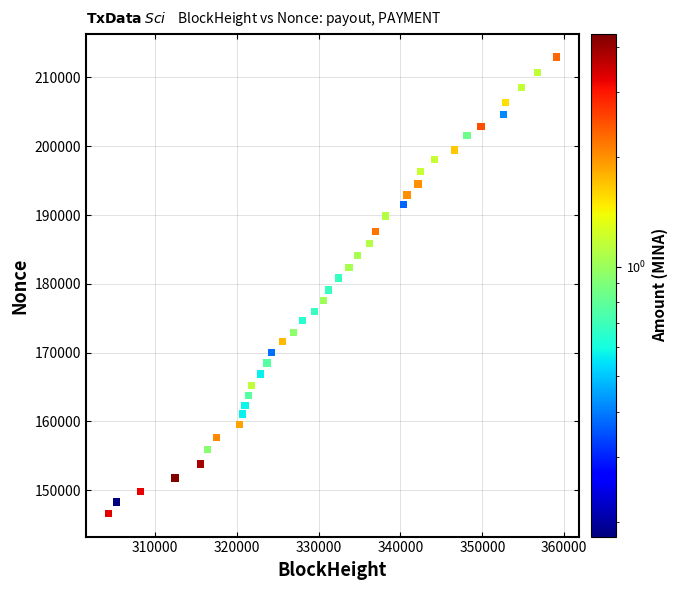

What is the range of X values (max minus min)?

54754